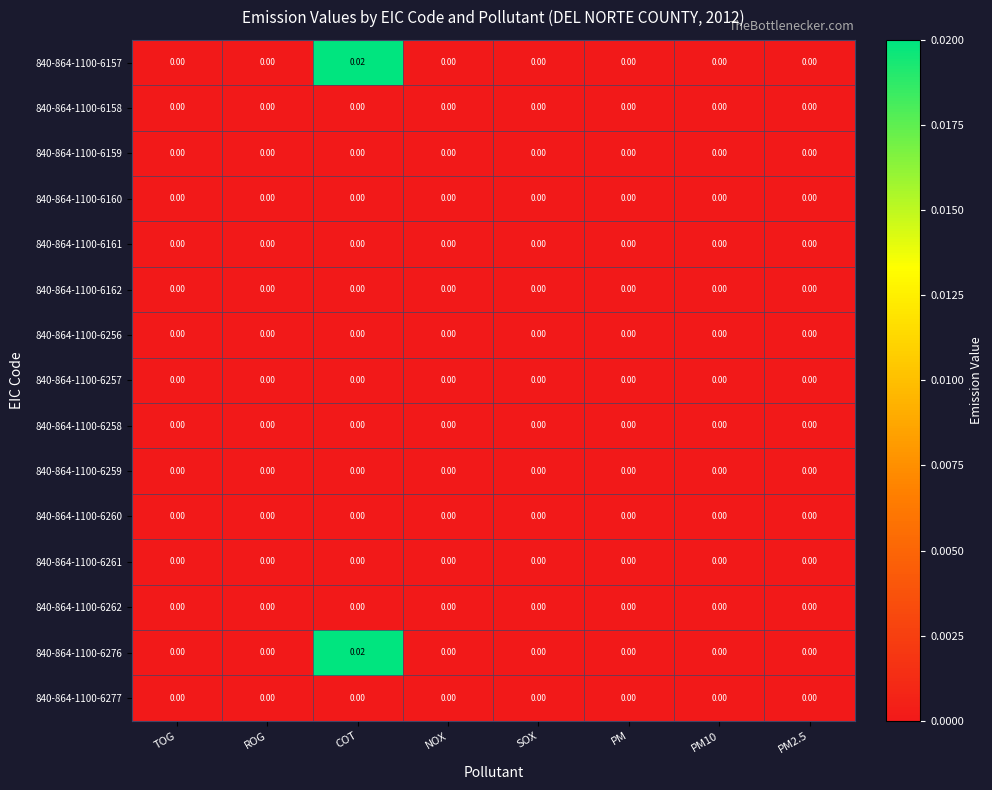

How many categories are shown in the chart?

8